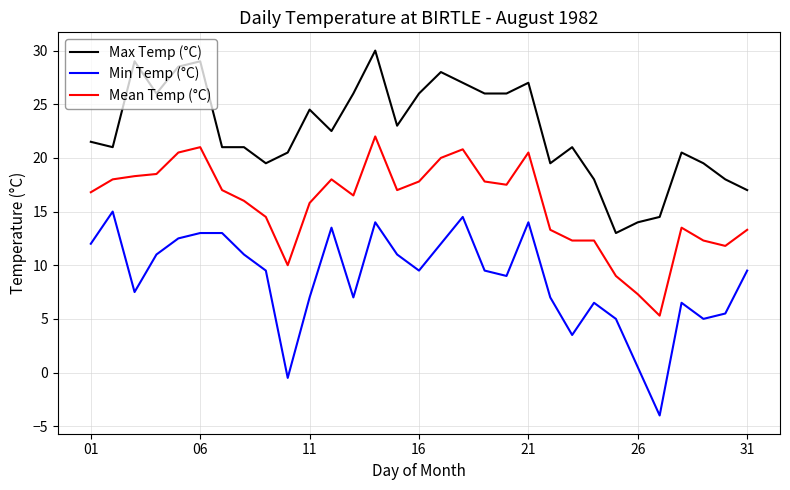

Rank the series by their average value, from highest to lowest.

Max Temp (°C), Mean Temp (°C), Min Temp (°C)